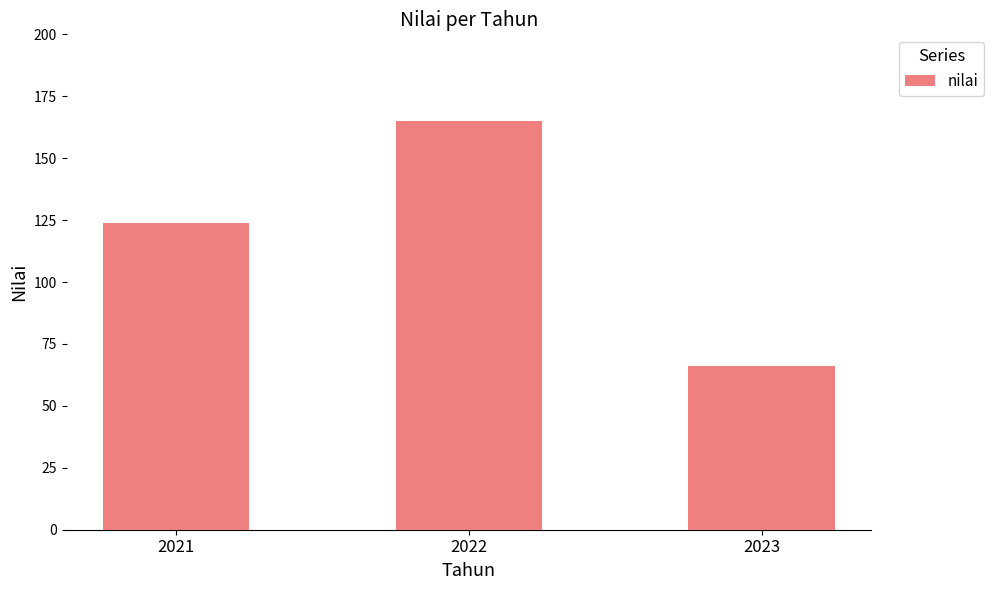

Reading left to right, extract all data points from this chart.

2021=124	2022=165	2023=66